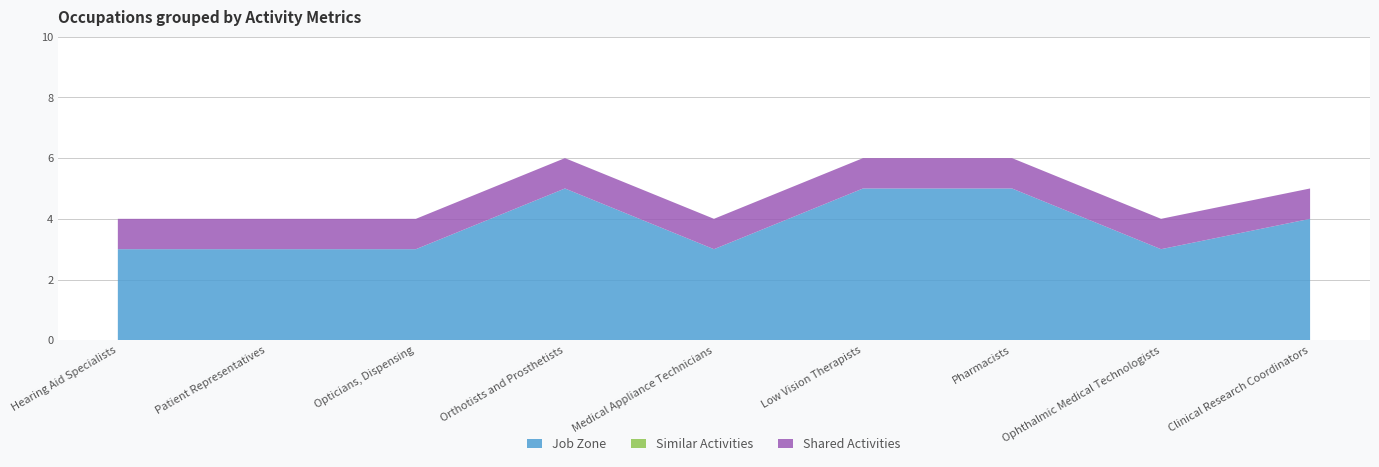

Reading left to right, transcribe all the data shown in this chart.

Job Zone: Hearing Aid Specialists=3	Patient Representatives=3	Opticians, Dispensing=3	Orthotists and Prosthetists=5	Medical Appliance Technicians=3	Low Vision Therapists=5	Pharmacists=5	Ophthalmic Medical Technologists=3	Clinical Research Coordinators=4
Similar Activities: Hearing Aid Specialists=0	Patient Representatives=0	Opticians, Dispensing=0	Orthotists and Prosthetists=0	Medical Appliance Technicians=0	Low Vision Therapists=0	Pharmacists=0	Ophthalmic Medical Technologists=0	Clinical Research Coordinators=0
Shared Activities: Hearing Aid Specialists=1	Patient Representatives=1	Opticians, Dispensing=1	Orthotists and Prosthetists=1	Medical Appliance Technicians=1	Low Vision Therapists=1	Pharmacists=1	Ophthalmic Medical Technologists=1	Clinical Research Coordinators=1